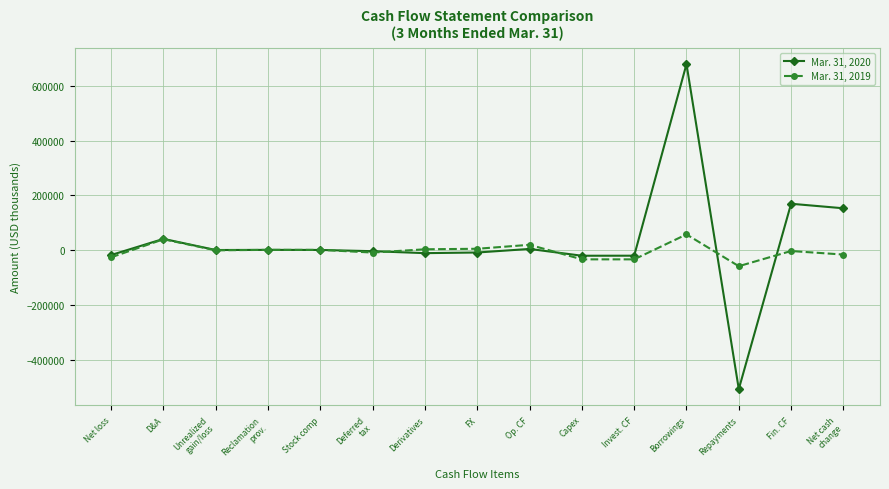

What is the spread (max minus min) of values at Op. CF?

15103